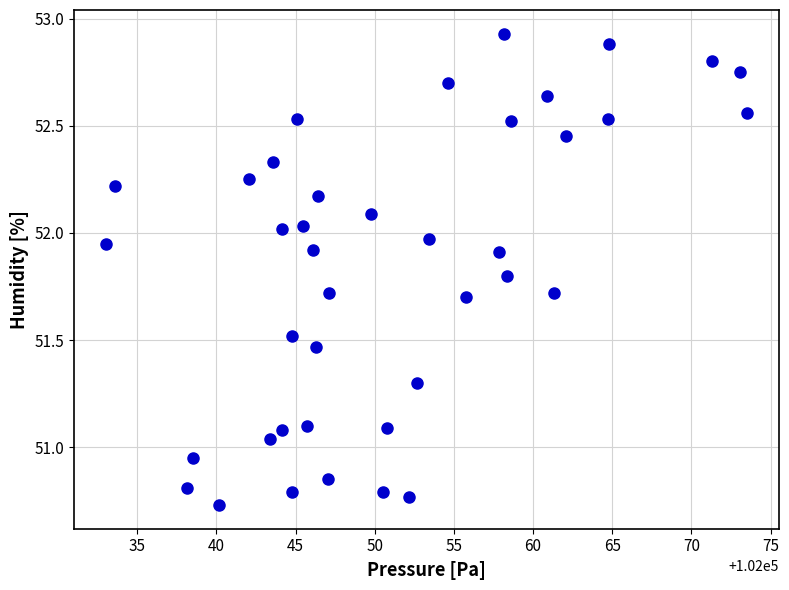

What is the range of Y values (max minus min)?

2.2